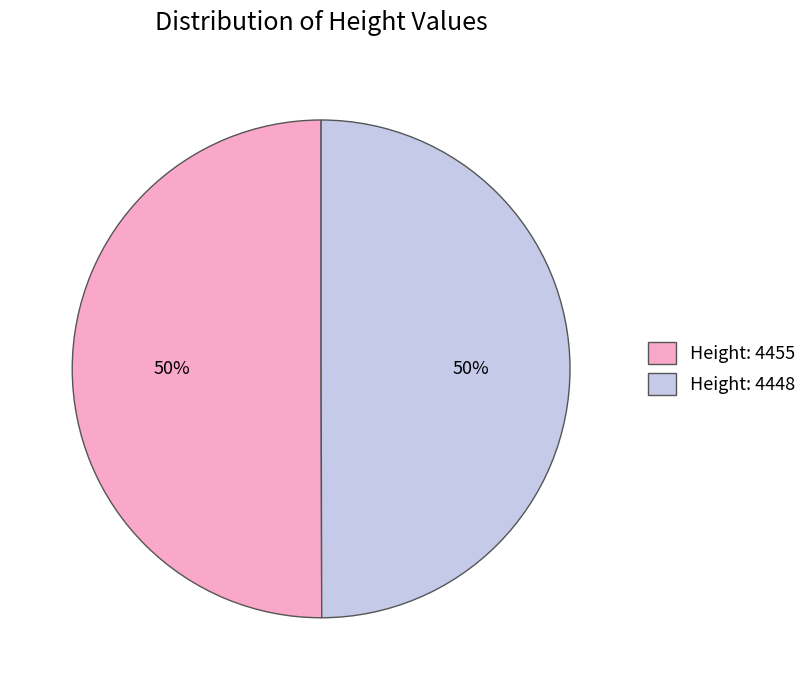

The Height: 4455 slice represents 50% of the pie. True or false?

True